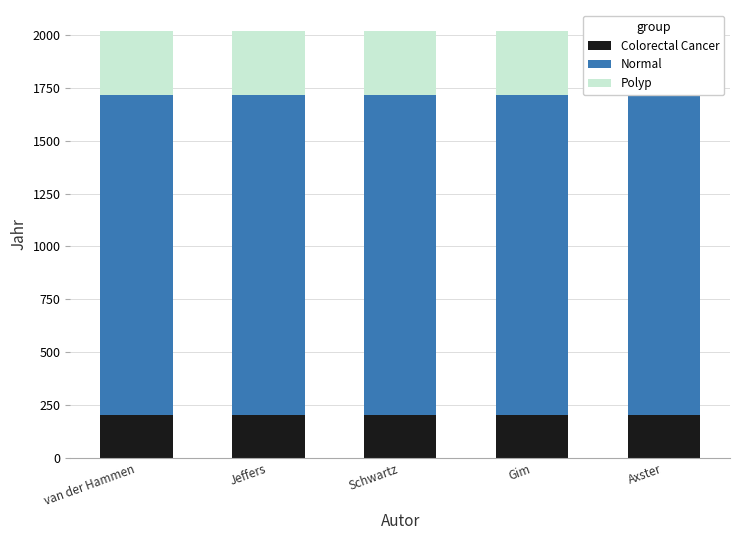

At which category does the chart reach its peak across all series?

van der Hammen